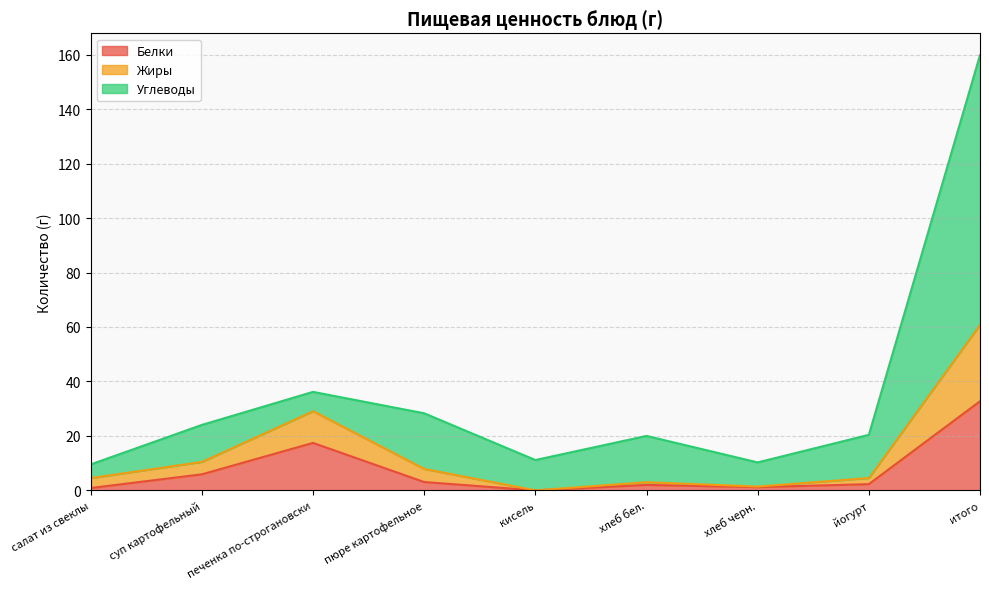

At which category does Белки reach its first local peak?

печенка по-строгановски